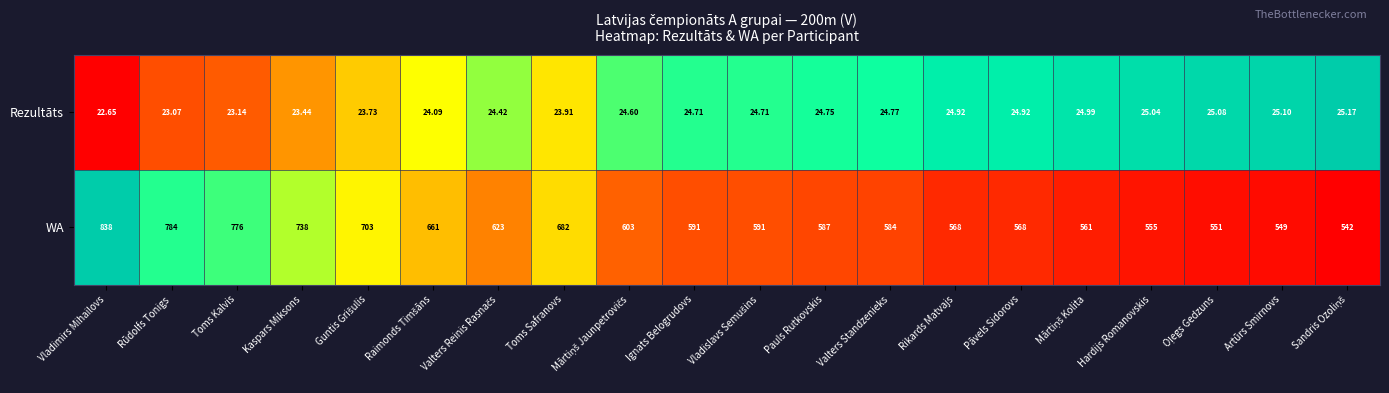

At which category is the sum across all series the highest?

Vladimirs Mihailovs